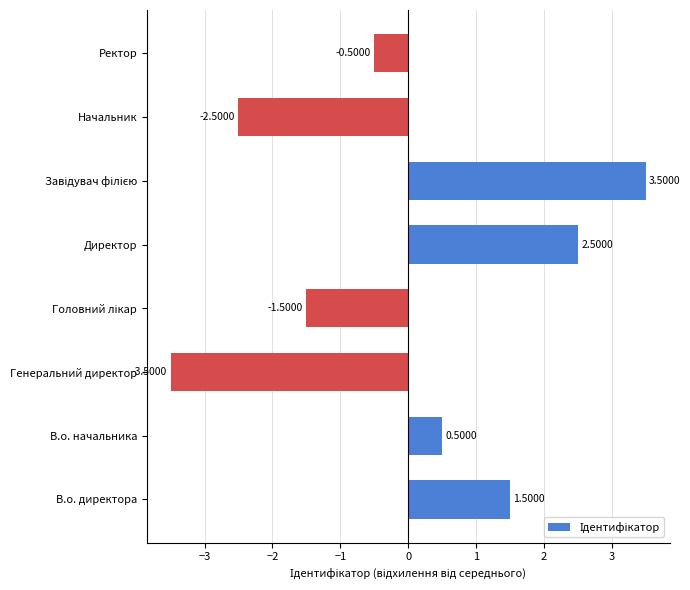

How many categories are shown in the chart?

8